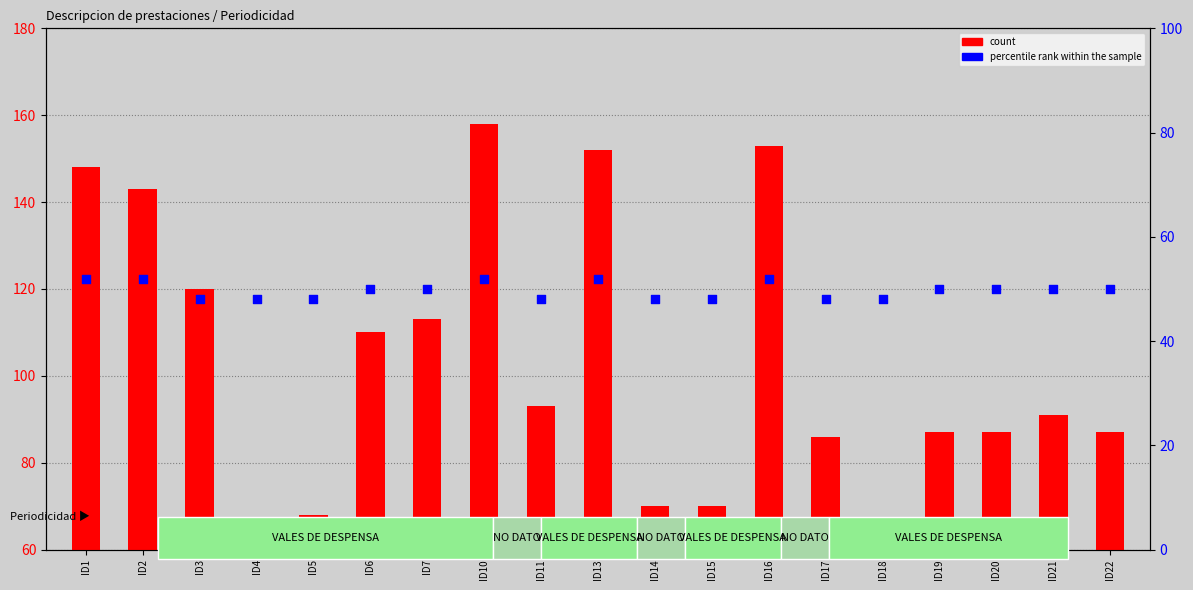

What are all the series names shown in the legend?

count, percentile rank within the sample